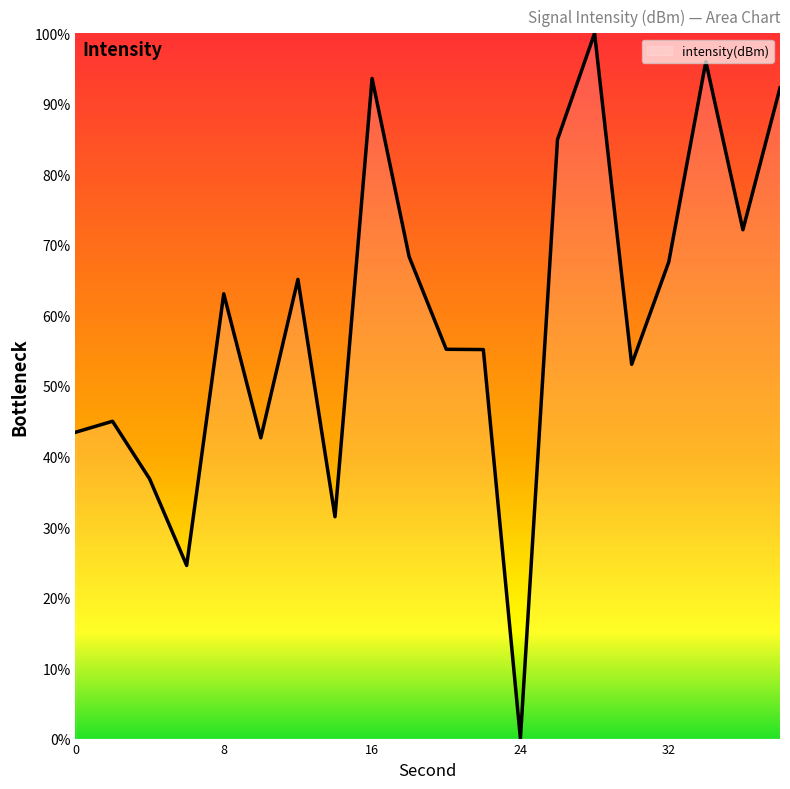

Does the chart display data point markers on the line(s)?

No